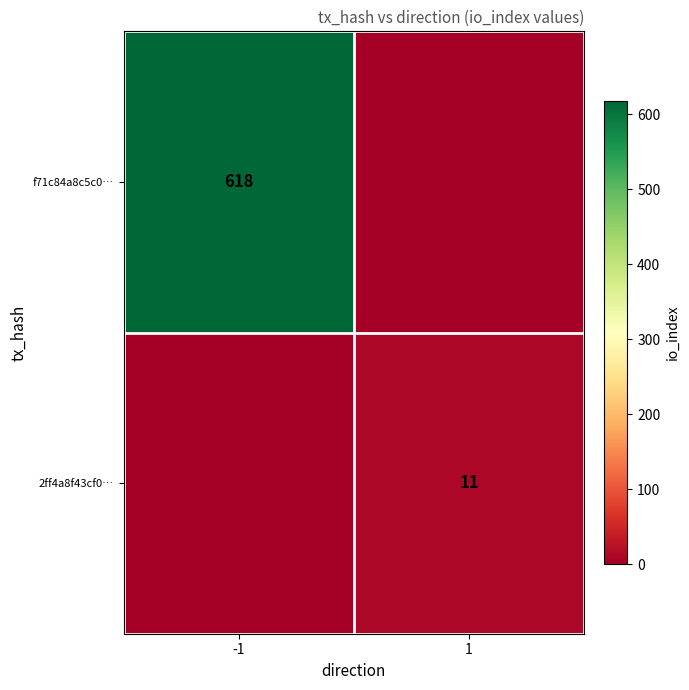

Reading right to left, what are all the values shown in this chart?

1=11	-1=0